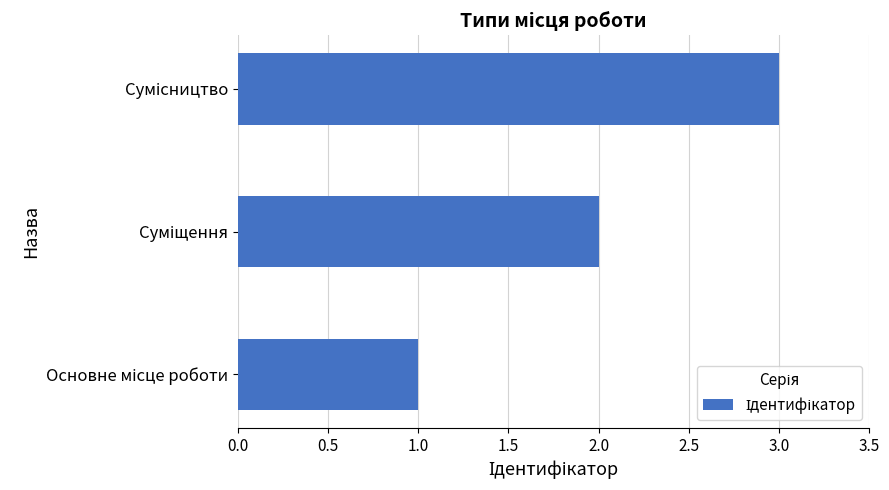

What is the sum of all values?

6